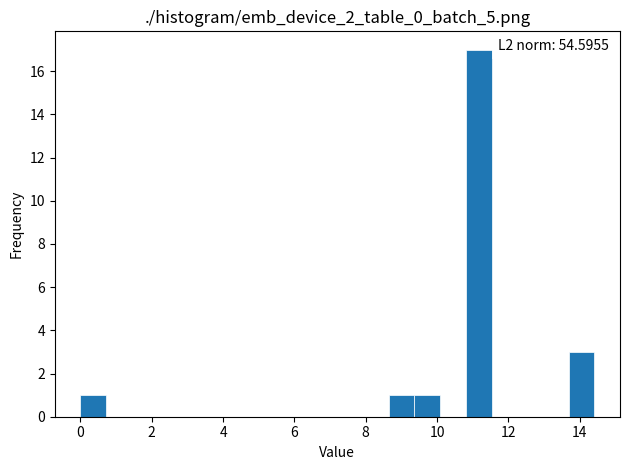

Read against the x-axis, roughly where is the centre of the tallest bar?

11.2